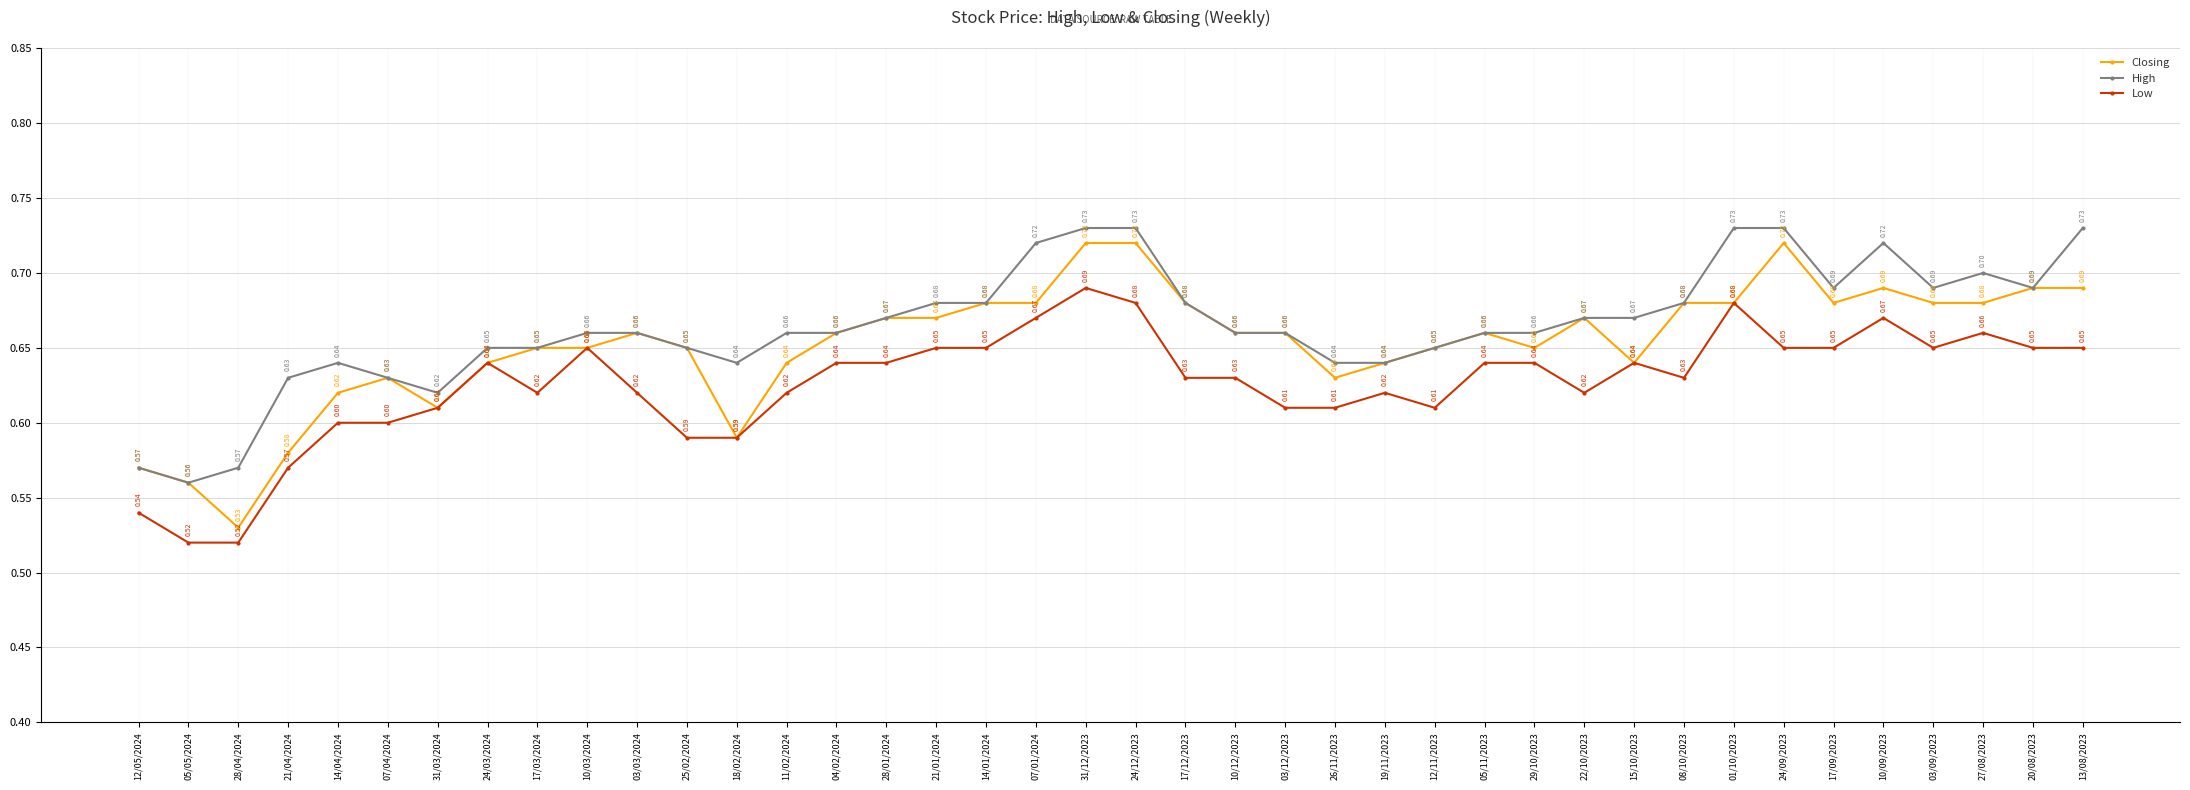

Which series changed the most between 14/04/2024 and 10/12/2023?

Closing